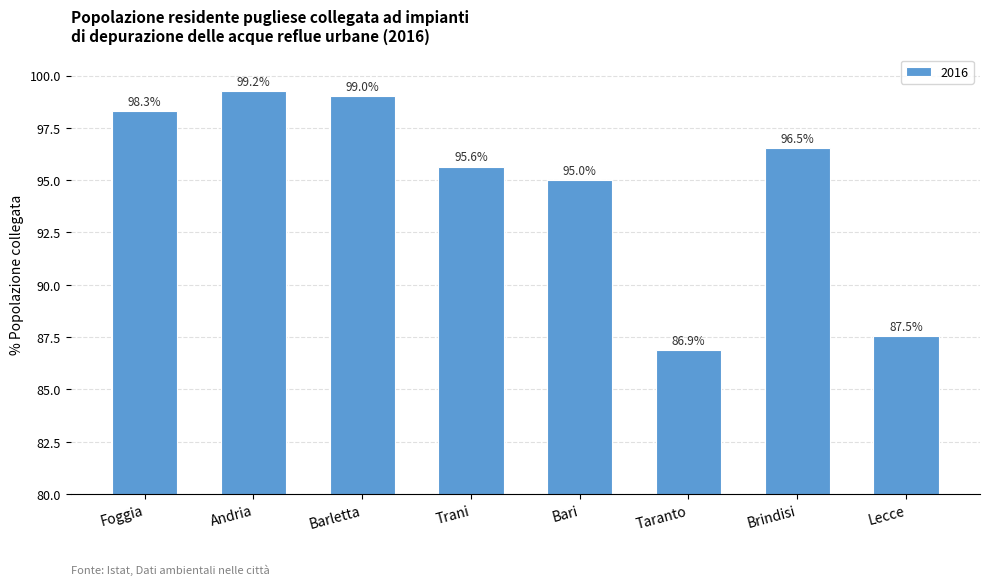

The value at Taranto is 54.5. True or false?

False